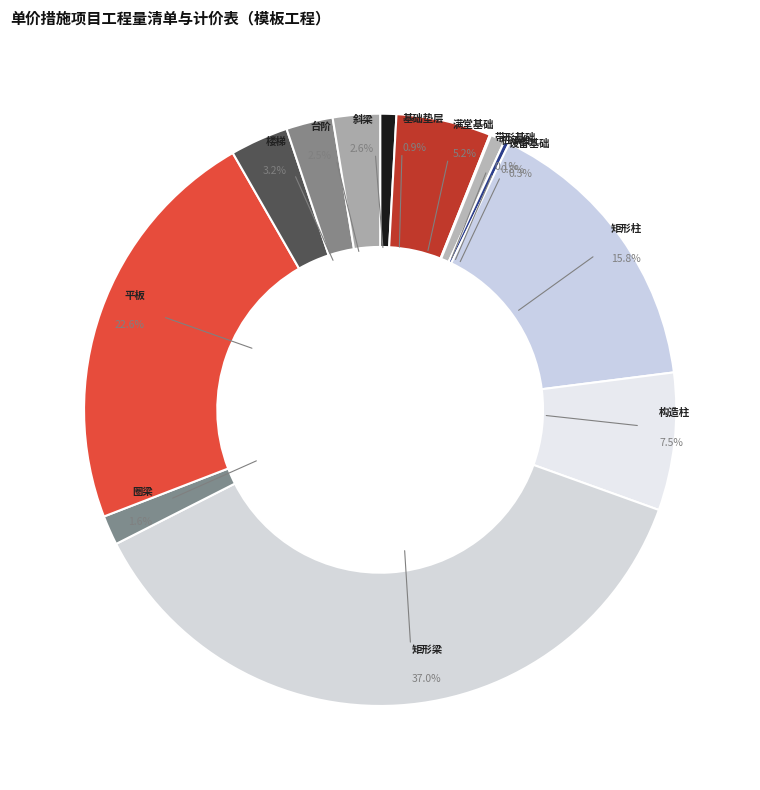

Which slice is the largest?

矩形梁